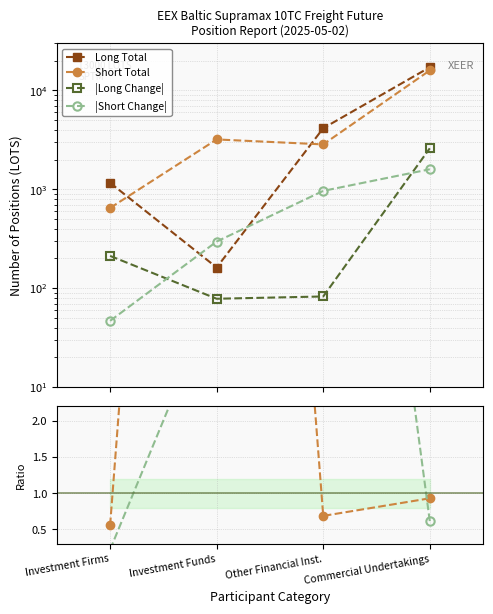

At which label is Long Total closest to 8671?

Other Financial Inst.